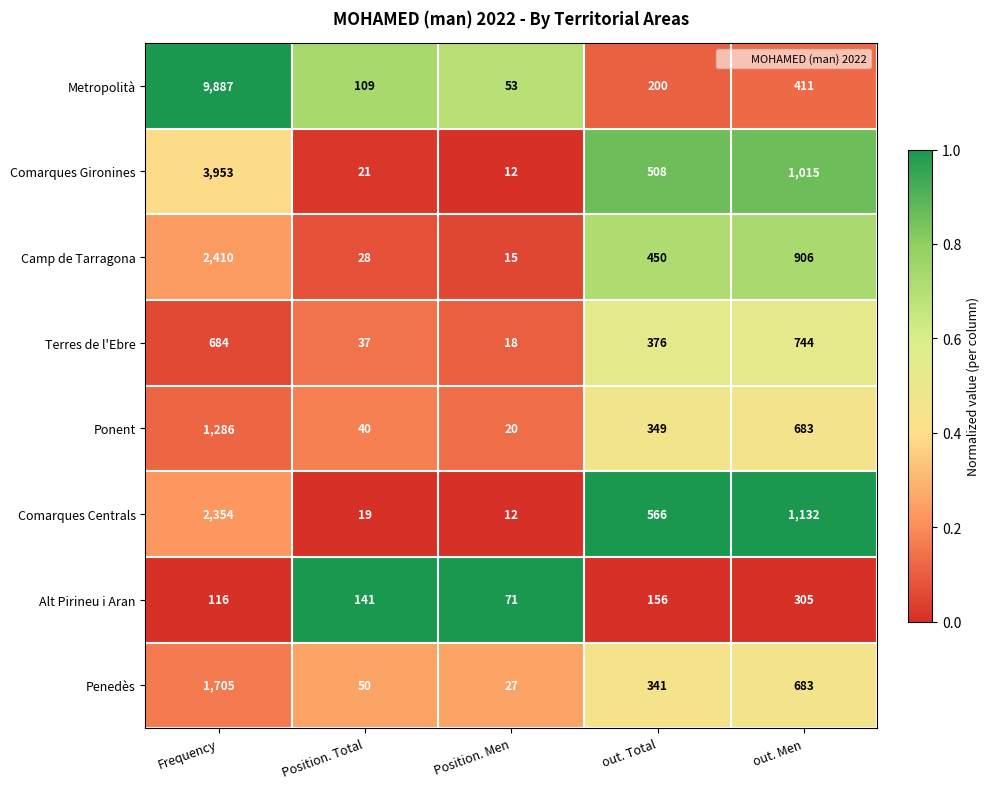

Which label corresponds to the largest value in the chart?

Frequency